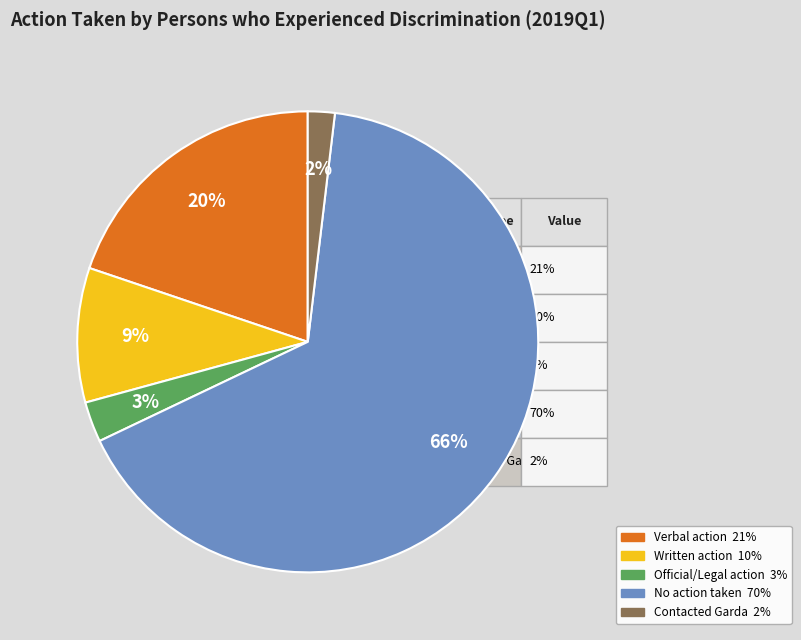

Is there a majority slice in this chart?

Yes